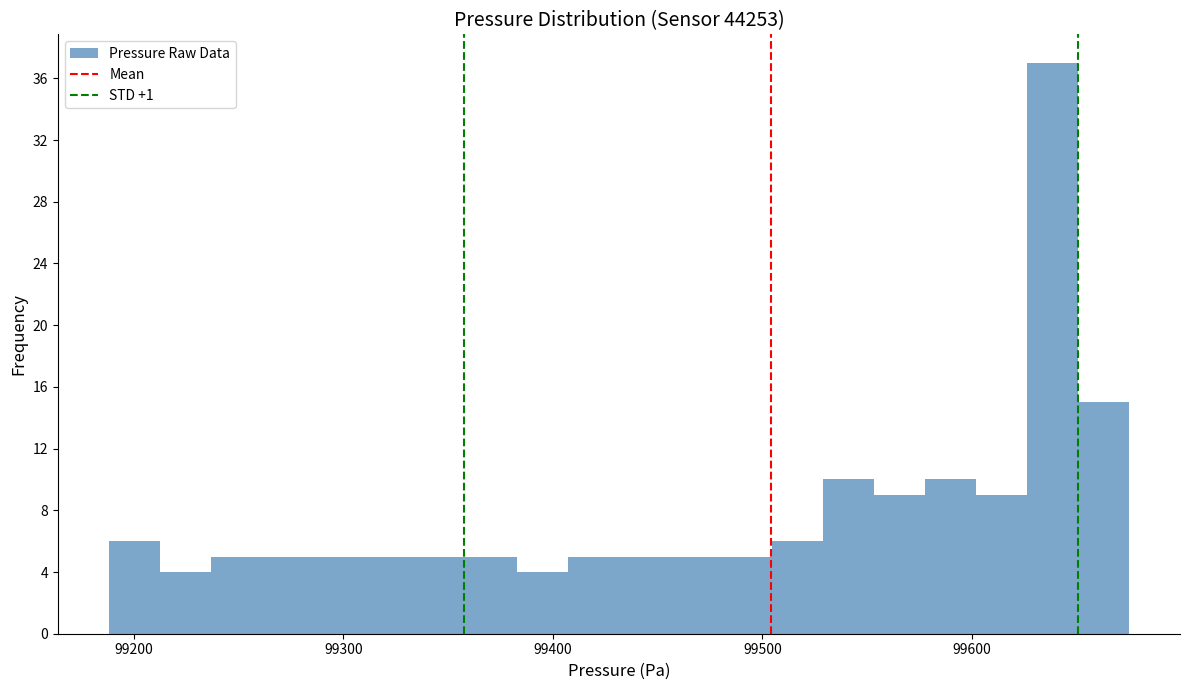

Read against the x-axis, roughly where is the centre of the tallest bar?

99640